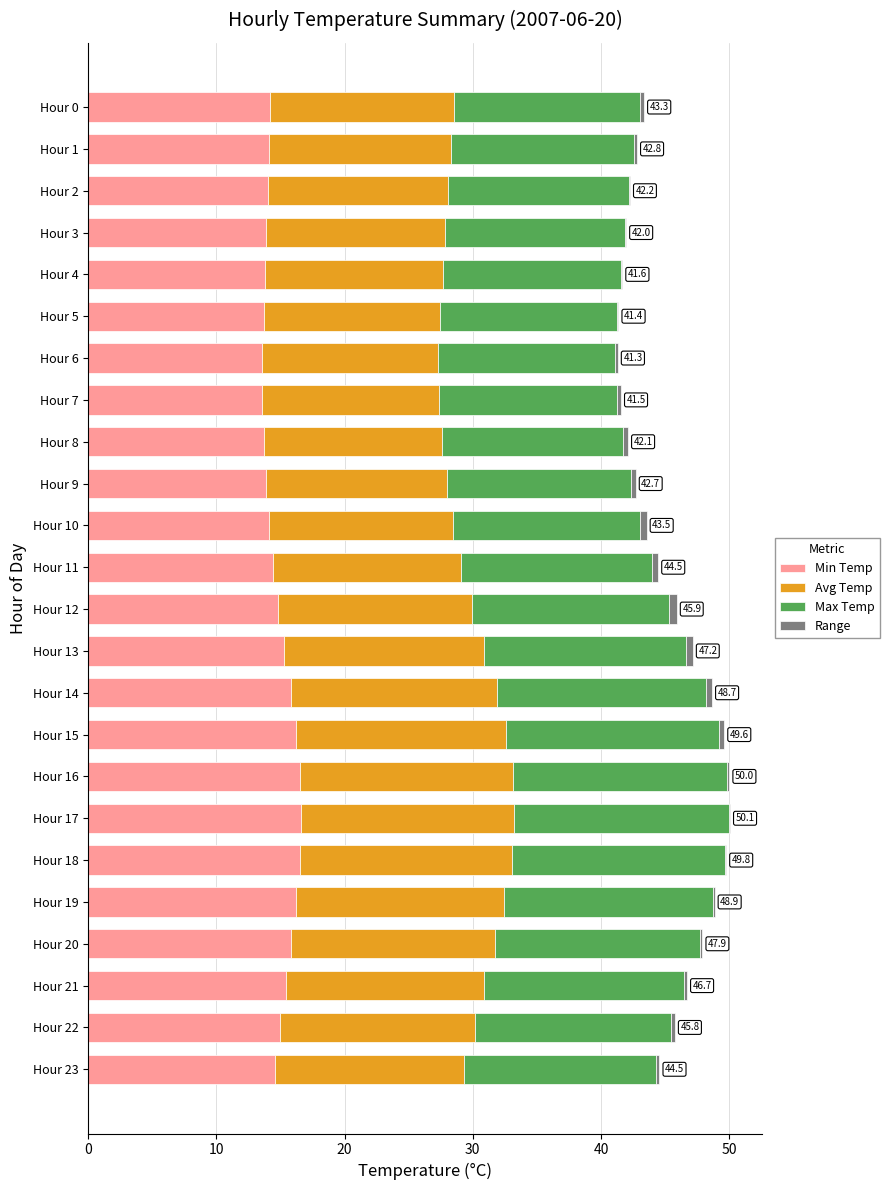

What is the highest value of the Min Temp series?

16.6